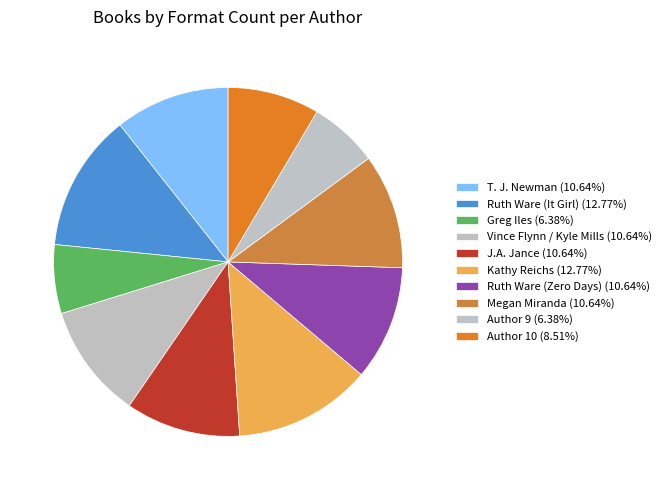

What is the change in value from Vince Flynn / Kyle Mills to Author 10?

-1